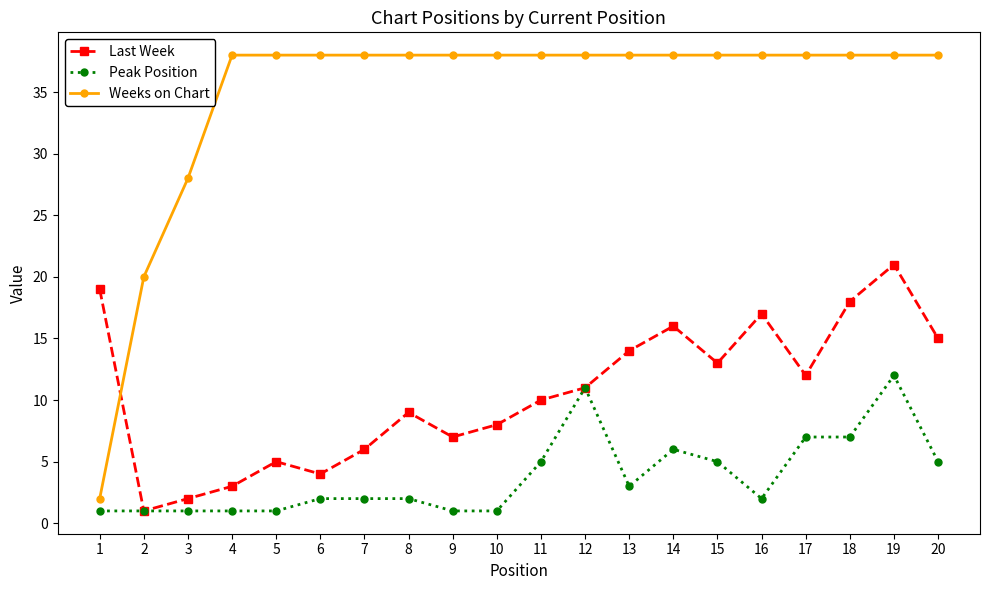

What is the sum of all Peak Position values?

76